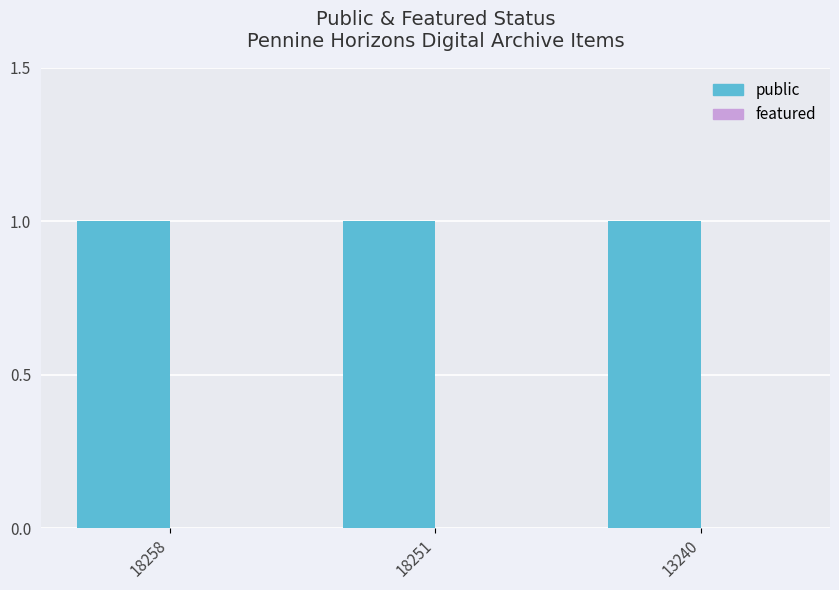

Which has a higher value, 13240 or 18258?

13240